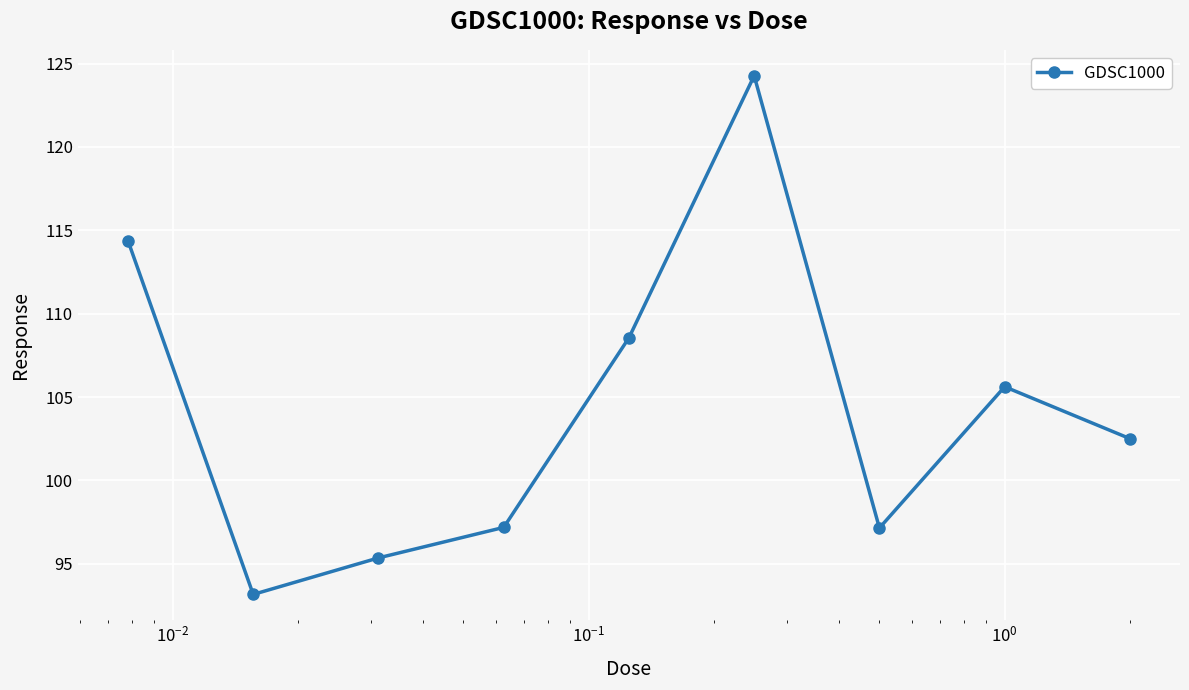

What is the smallest value displayed?

93.2